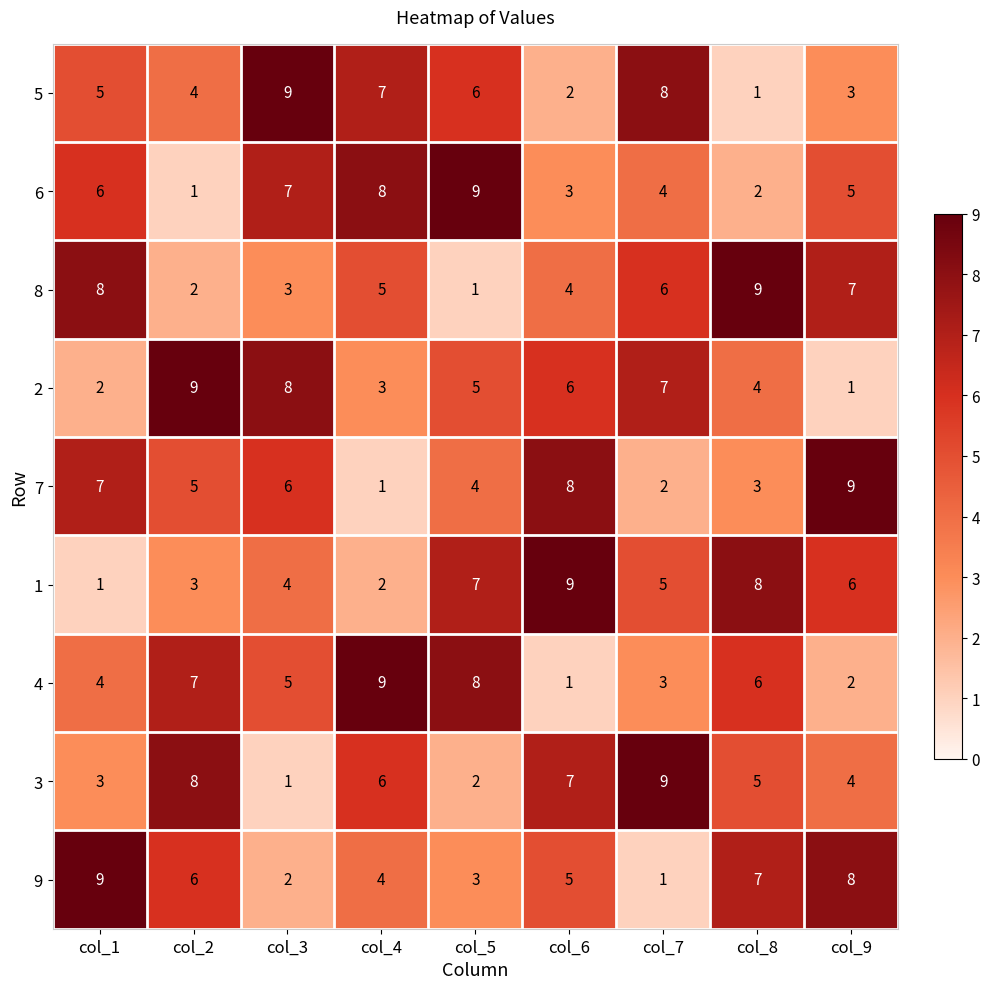

What is the difference between the highest and lowest values at col_4?

8